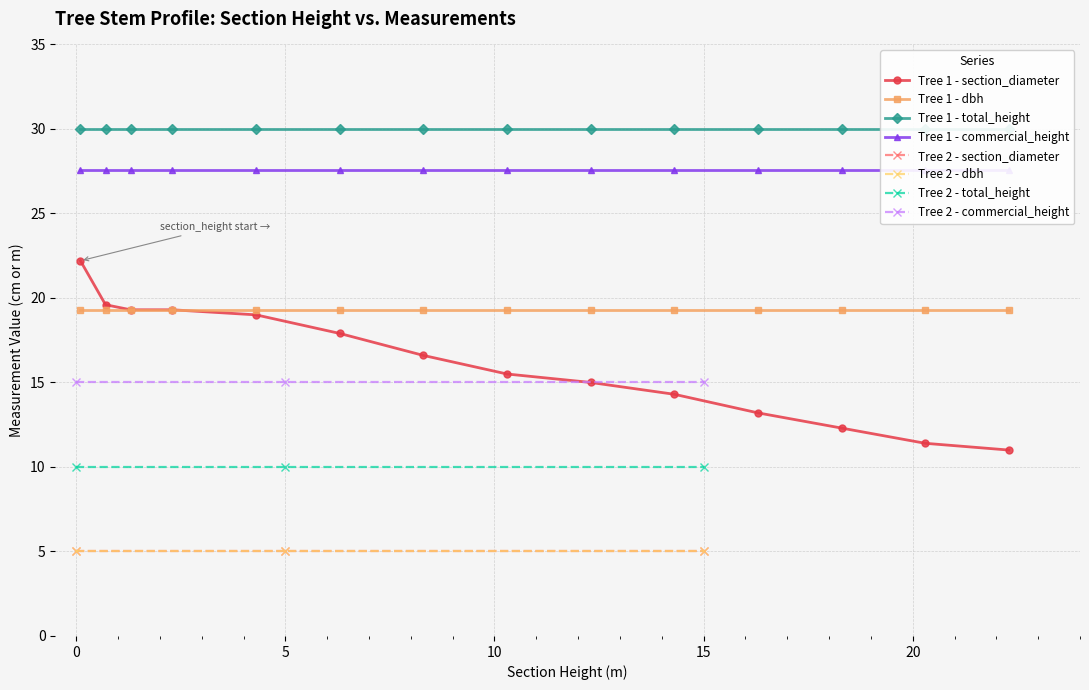

What is the minimum value for Tree 1 - dbh?

19.3